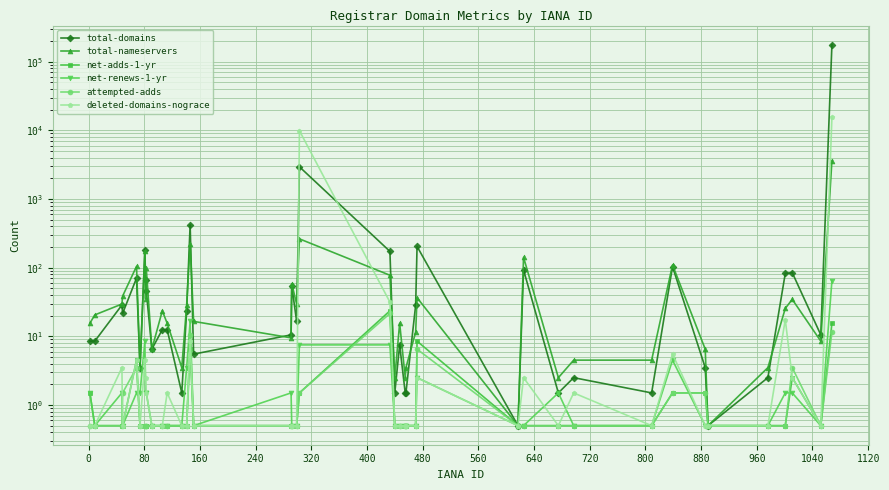

What are all the series names shown in the legend?

total-domains, total-nameservers, net-adds-1-yr, net-renews-1-yr, attempted-adds, deleted-domains-nograce